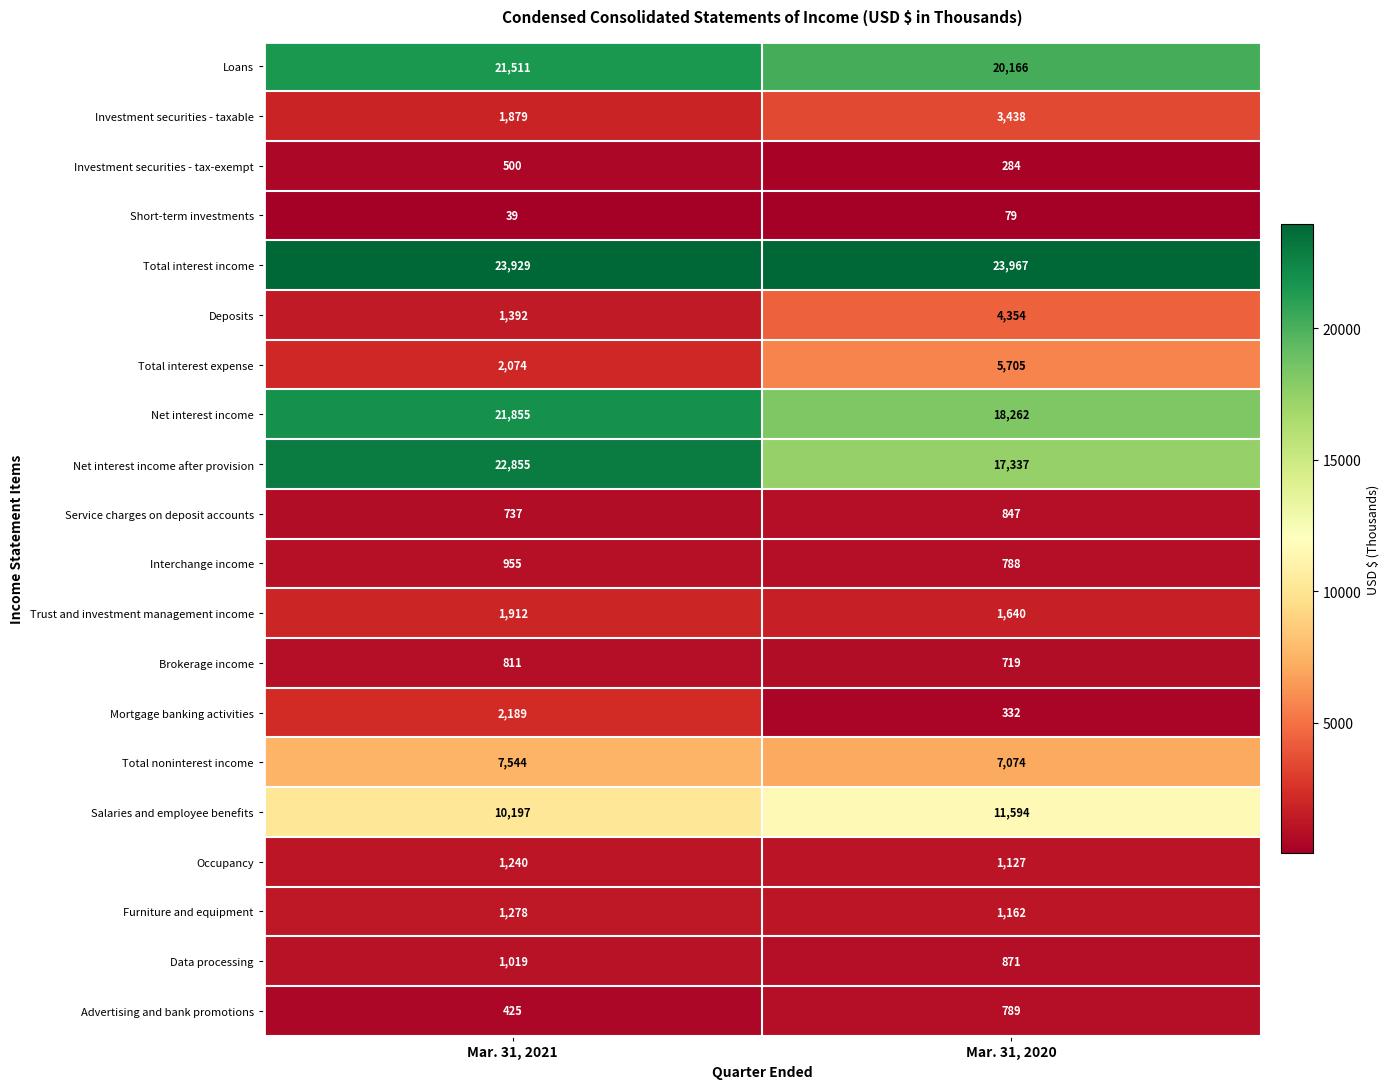

Is it true that Salaries and employee benefits equals 10197 at Mar. 31, 2021?

True